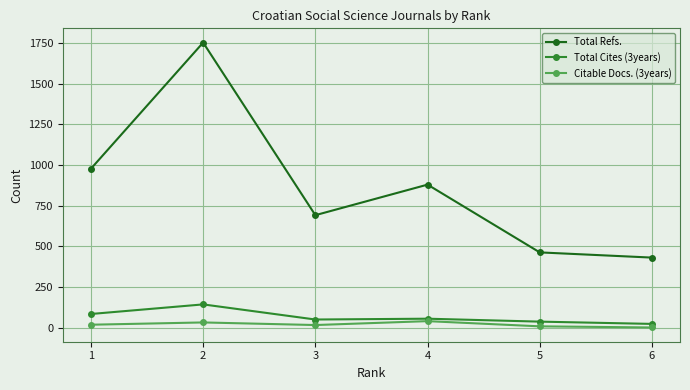

In Total Refs., how many points are lower than both neighbors (excluding endpoints)?

1